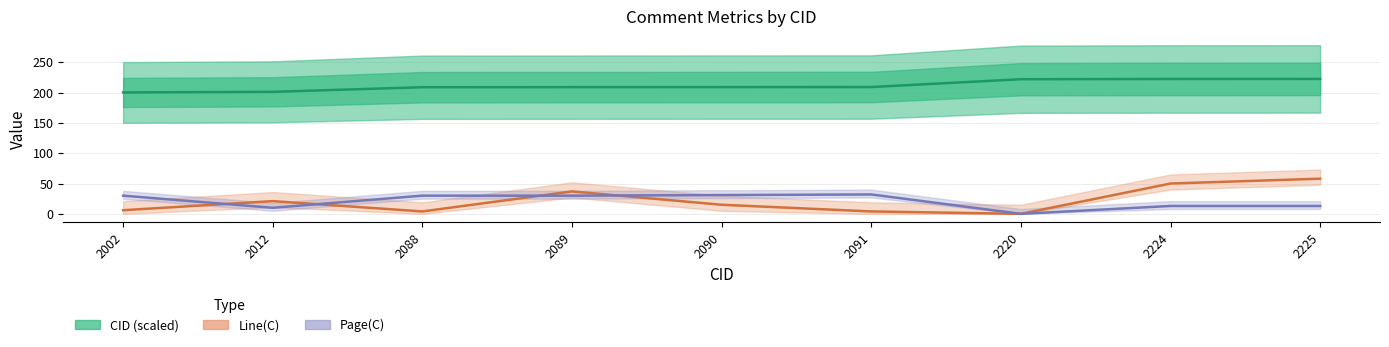

How many values in the Page(C) series exceed 30?

2